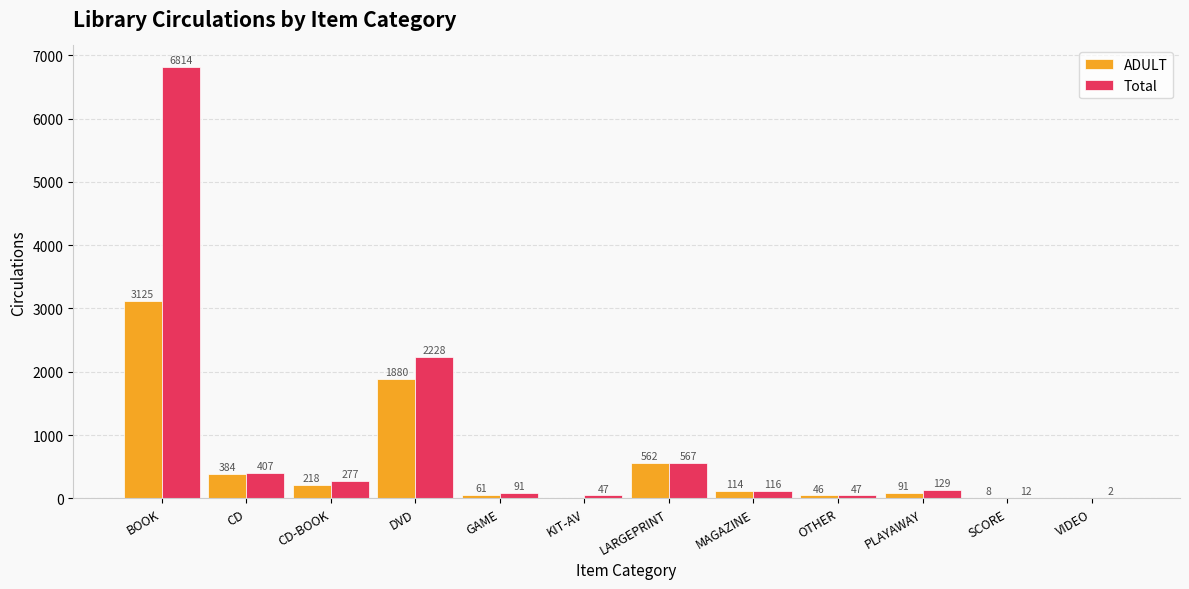

What is the total value across all series at BOOK?

9939